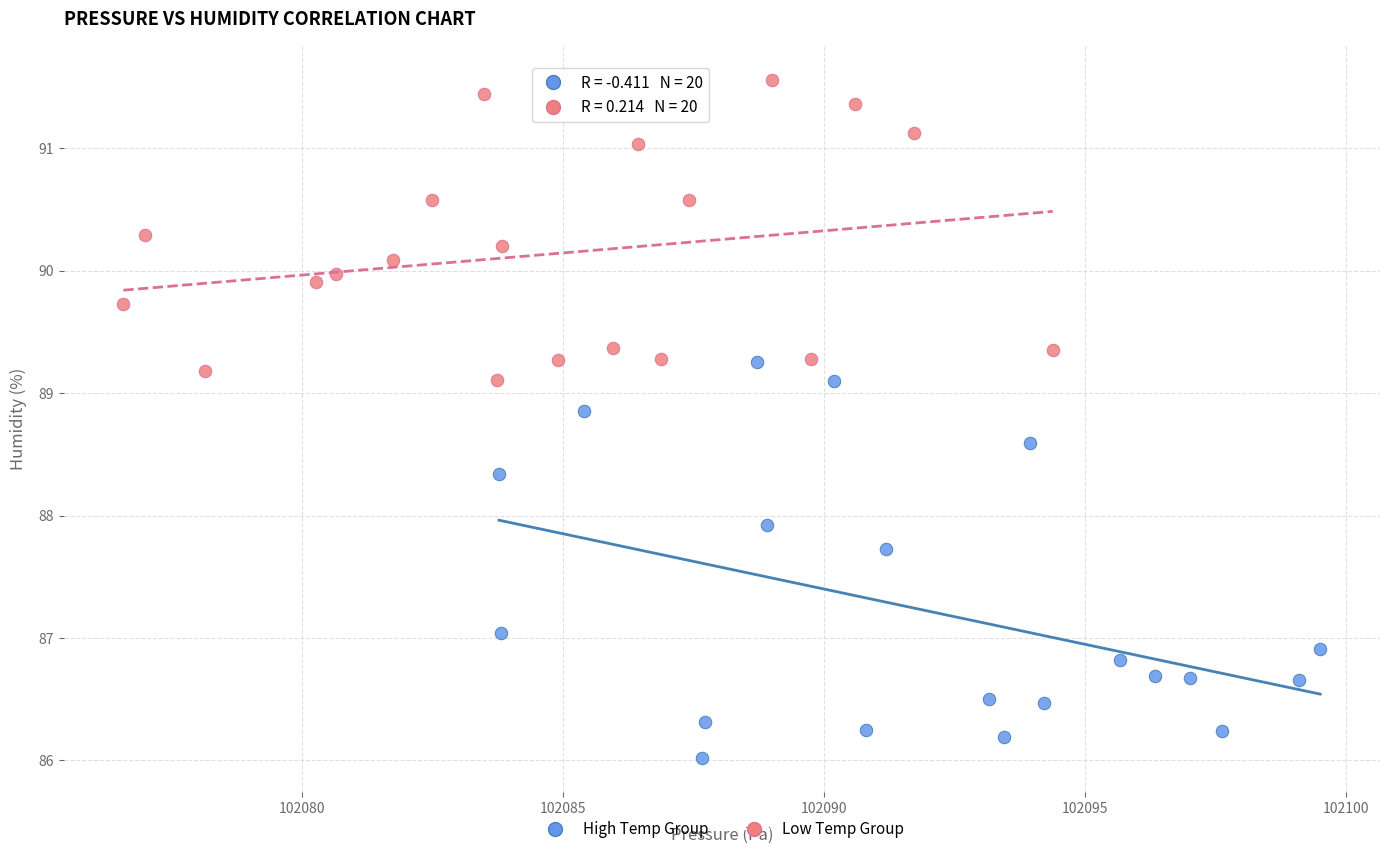

What are all the series names shown in the legend?

High Temp Group, Low Temp Group